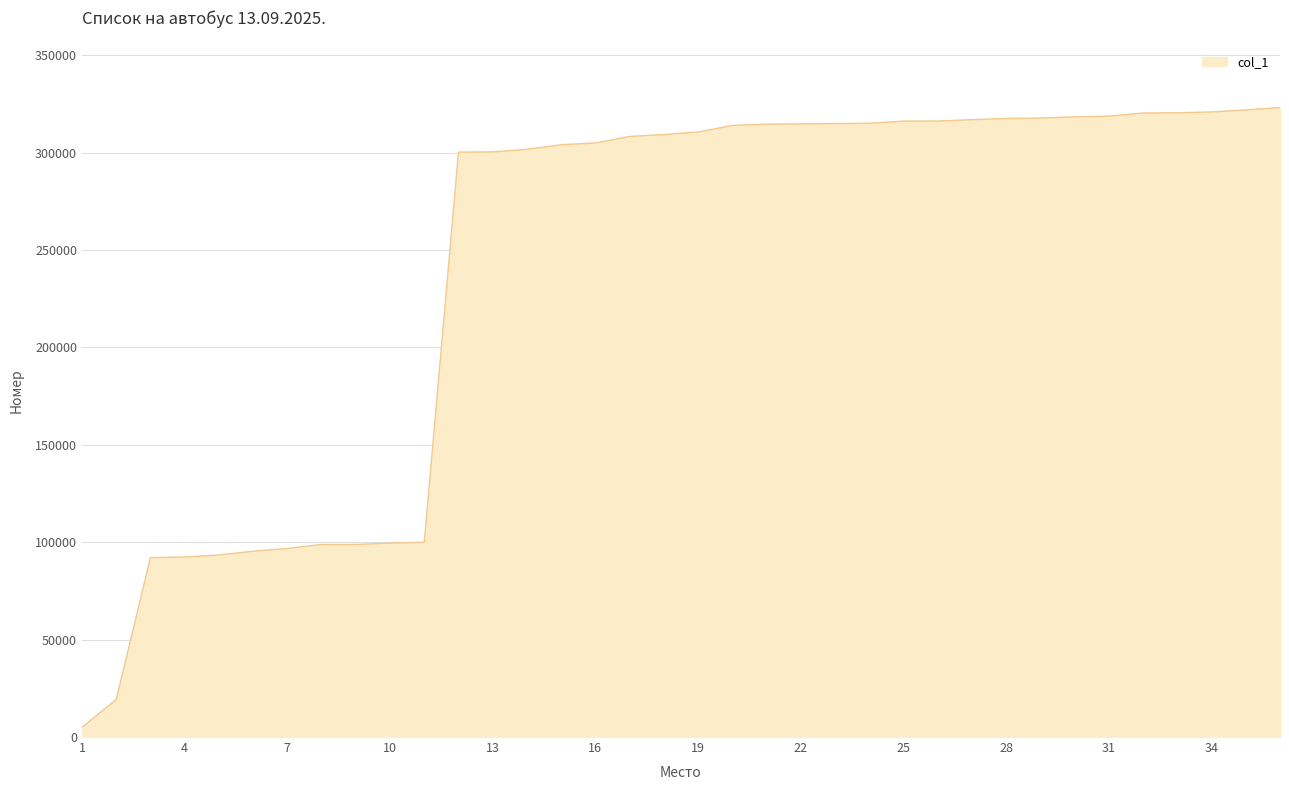

What is the difference between the maximum and minimum values?

318150